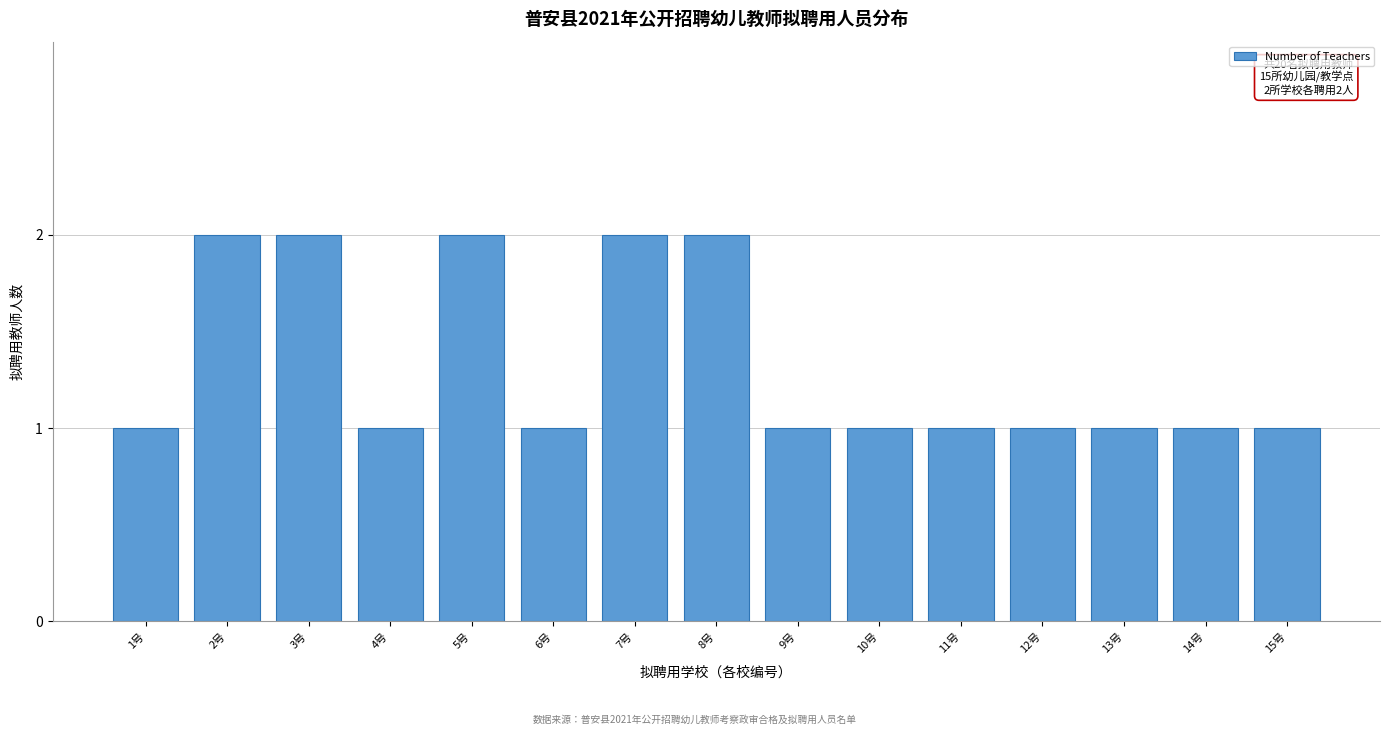

Reading left to right, what are all the values shown in this chart?

1	2	2	1	2	1	2	2	1	1	1	1	1	1	1